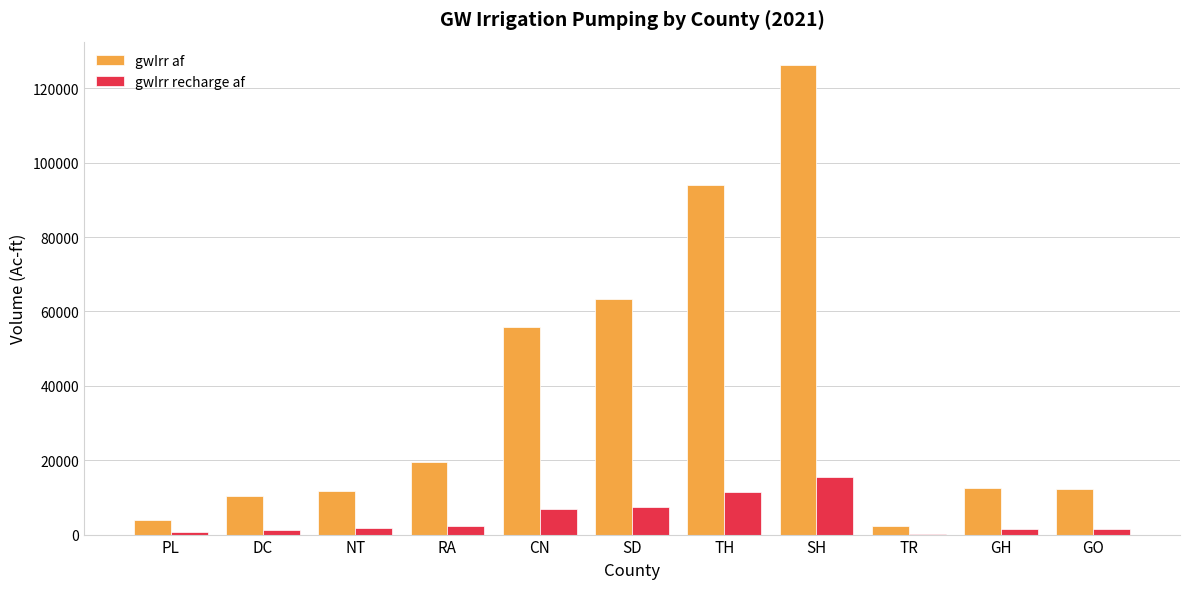

How many data points does each series have?

11